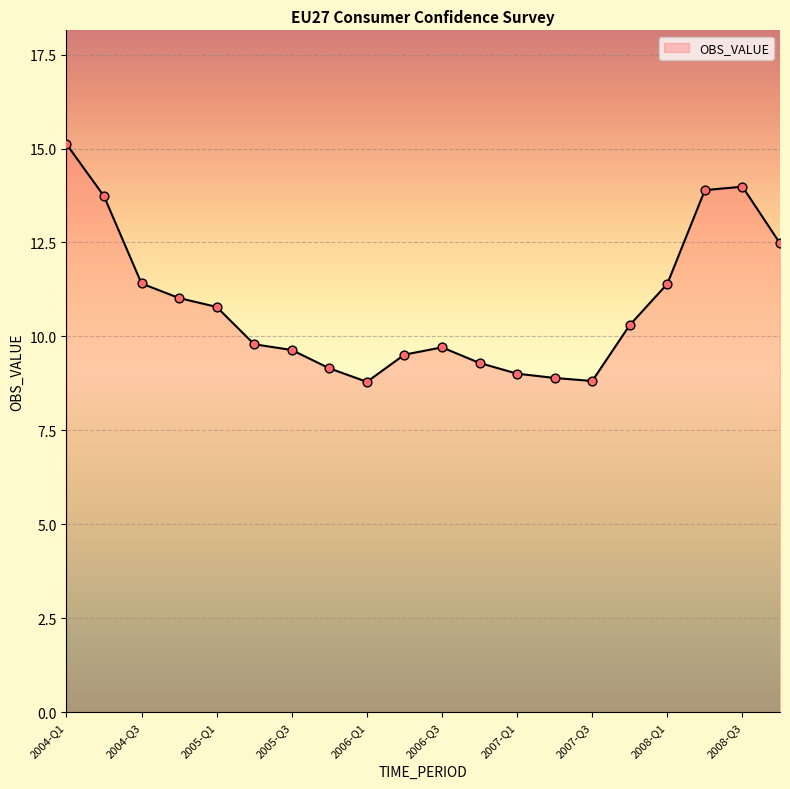

What is the difference between the maximum and minimum values?

6.3